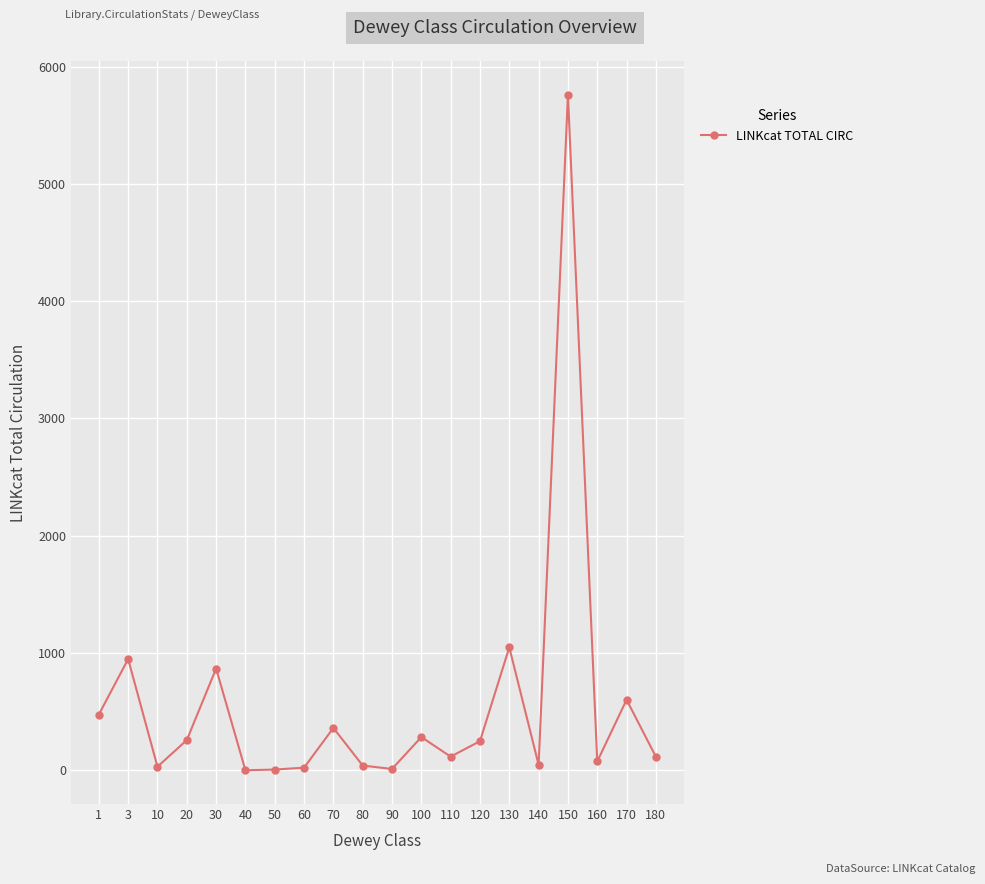

Which category has the highest value across all series?

150